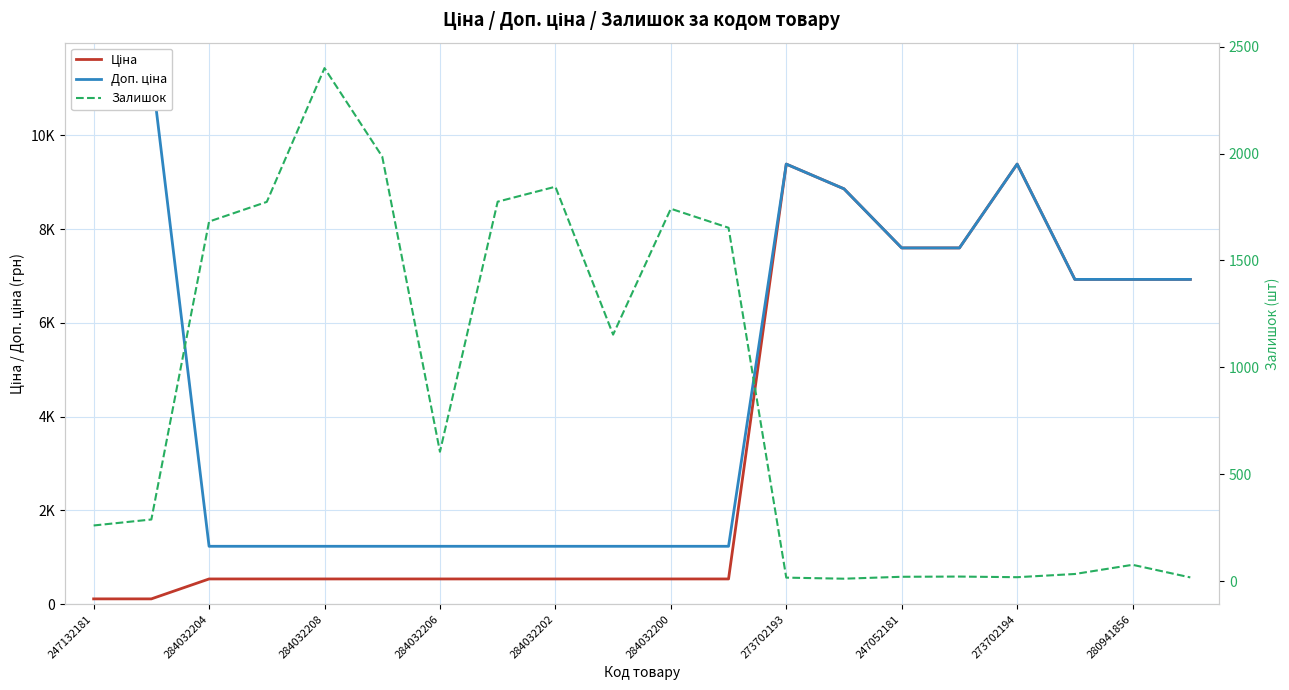

In Доп. ціна, how many points are higher than both neighbors (excluding endpoints)?

2